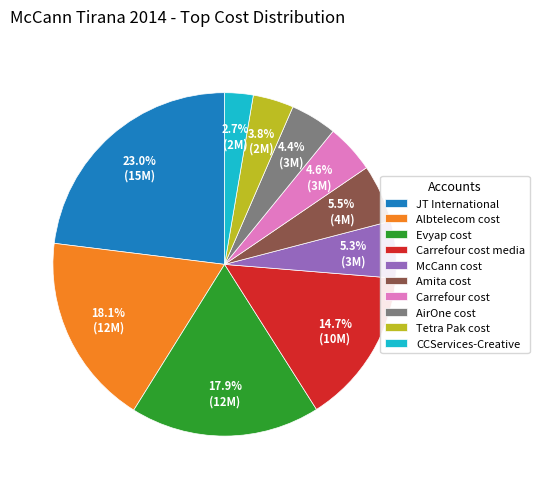

Count the number of slices in the pie.

10